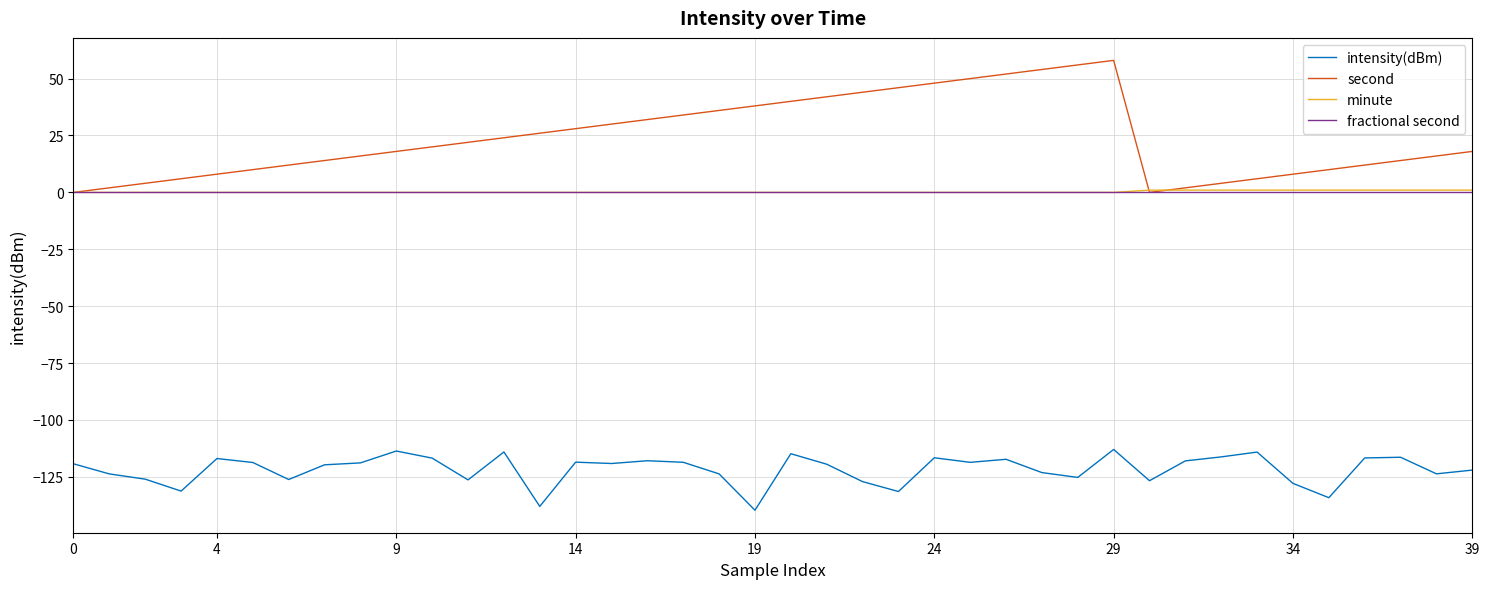

What is the smallest value displayed?

-139.6